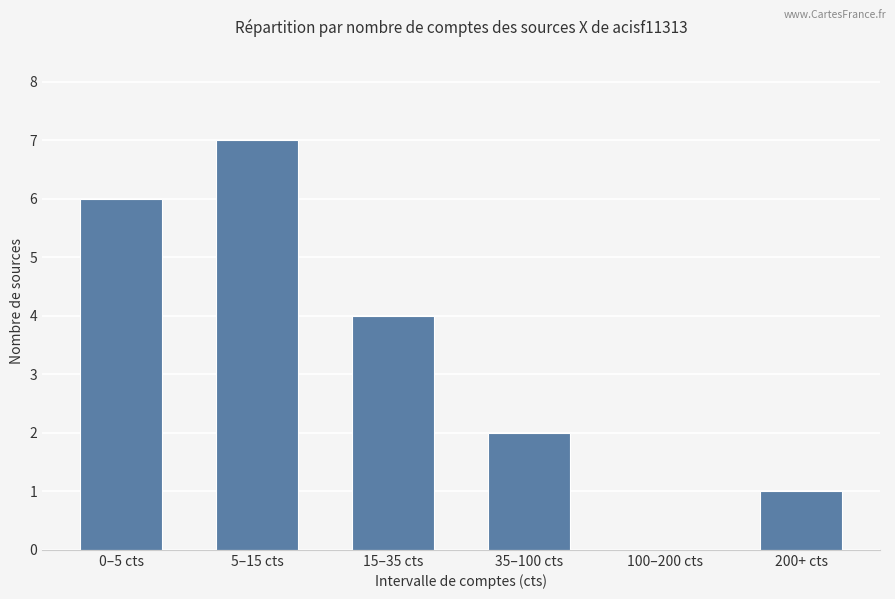

What is the sum of the values at 0–5 cts and 15–35 cts?

10